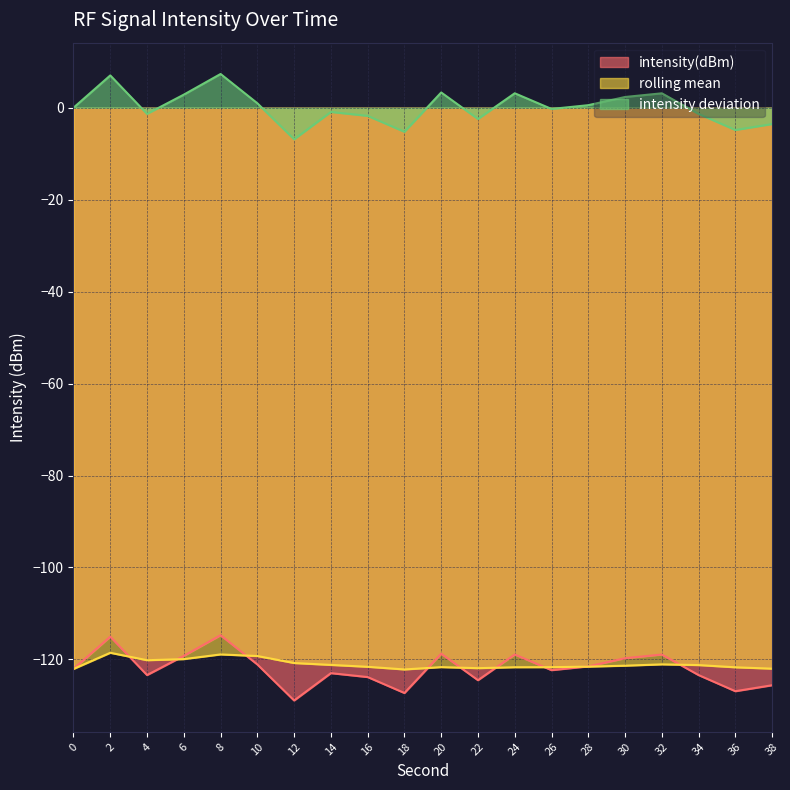

The rolling_mean series shows -121.6 at 28. True or false?

True